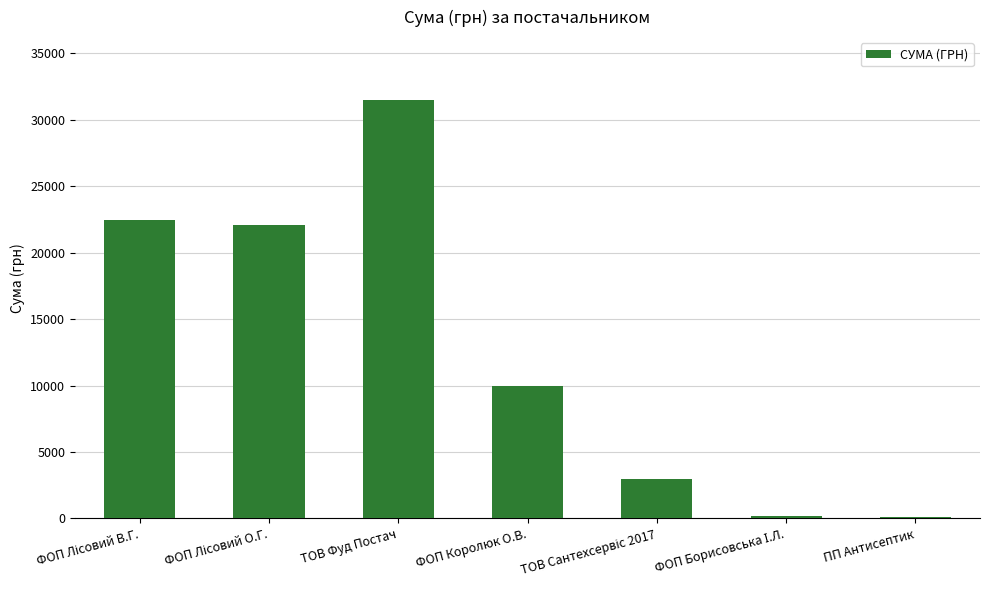

What is the sum of all values?

89339.2